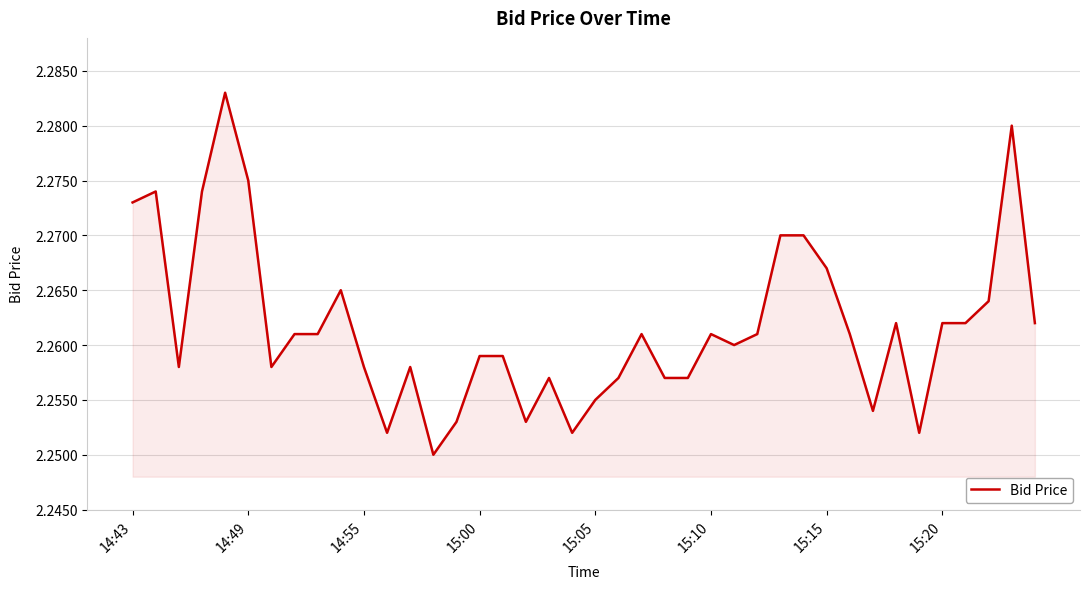

How many lines are shown in the chart?

1